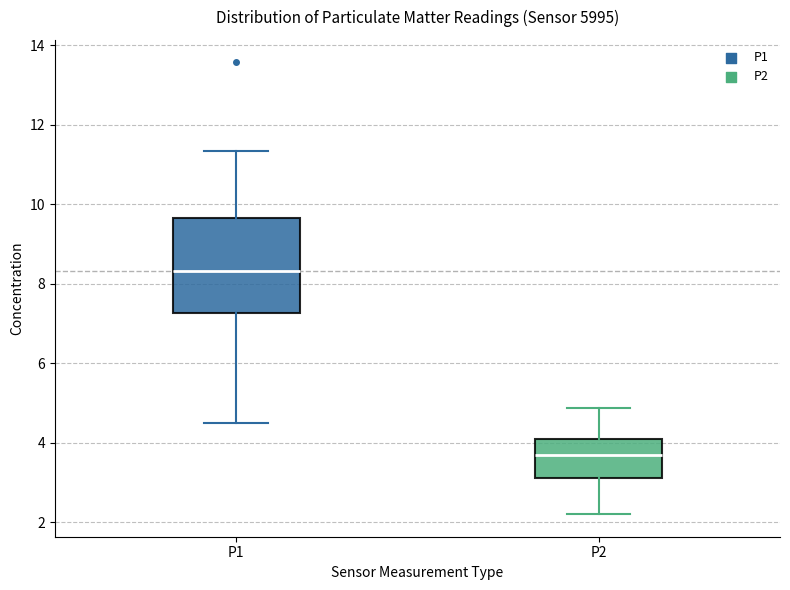

Reading left to right, transcribe this box plot: for each box, give where its median line is, the range the box spans, and where its two whiskers end, as read against the y-axis. The values are not printed on the chart, so give them approximately, as read against the axis.

P1: median 8.4, box 7.2 to 9.6, whiskers 4.6 to 11.4
P2: median 3.6, box 3.0 to 4.2, whiskers 2.2 to 4.8